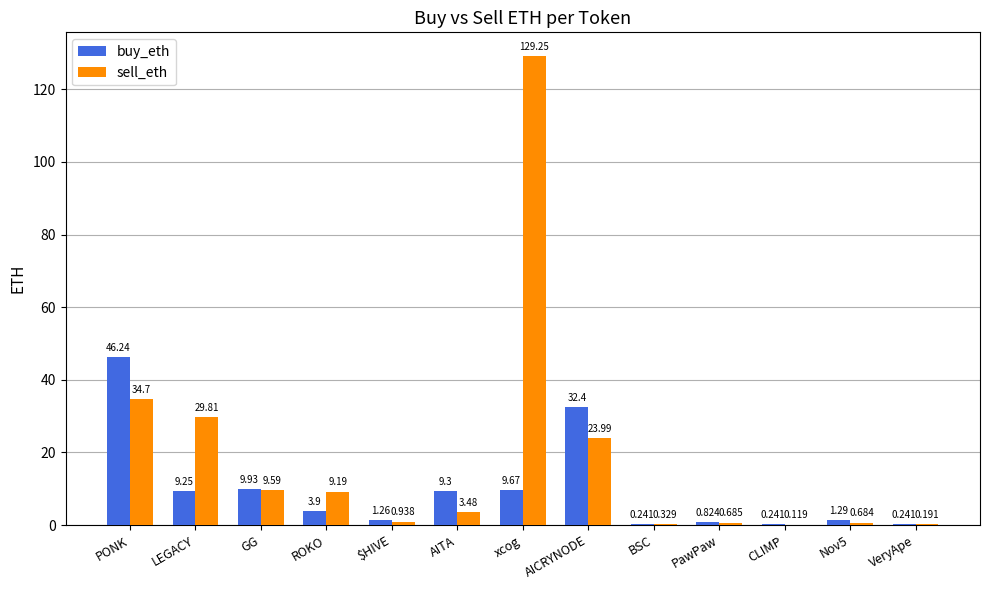

At which category is the sum across all series the highest?

xcog